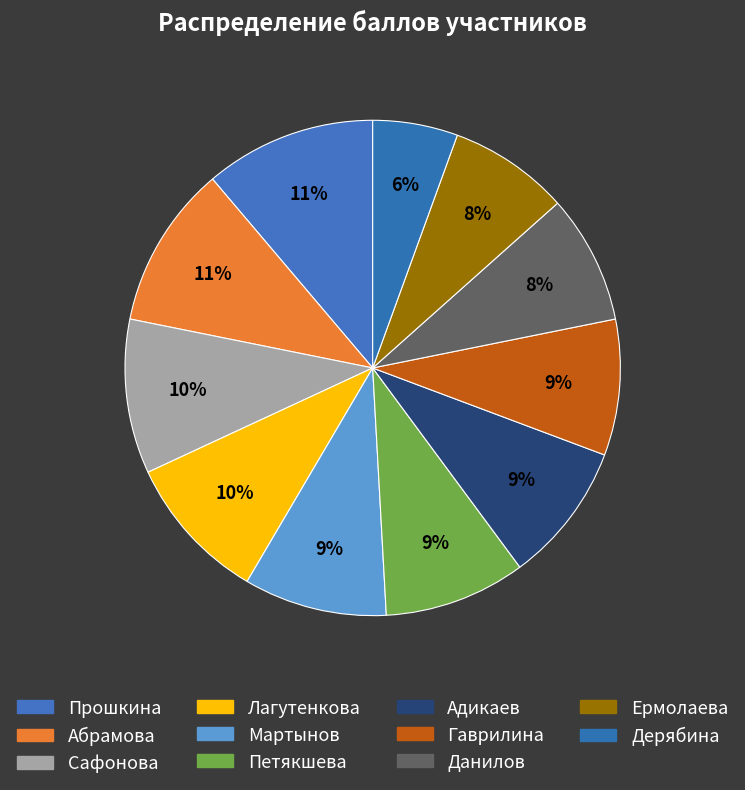

Is it true that Данилов is 8% of the pie?

True